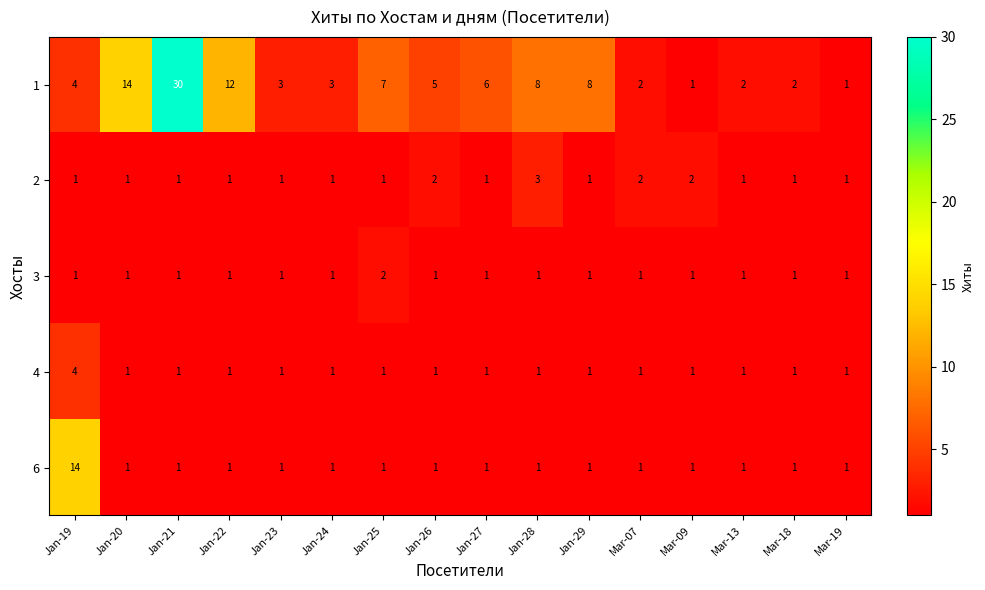

How many 2 values are between 1 and 2?

15